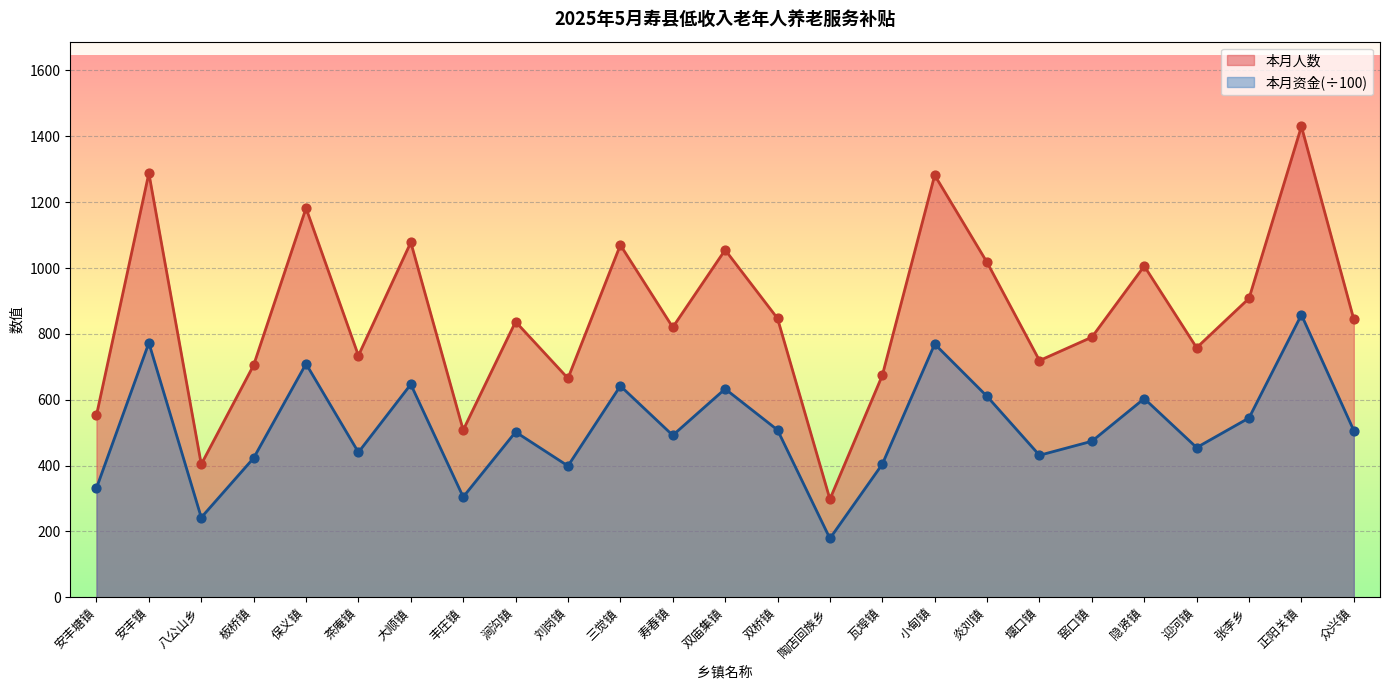

What is the total value across all series at 三觉镇?

1712.0